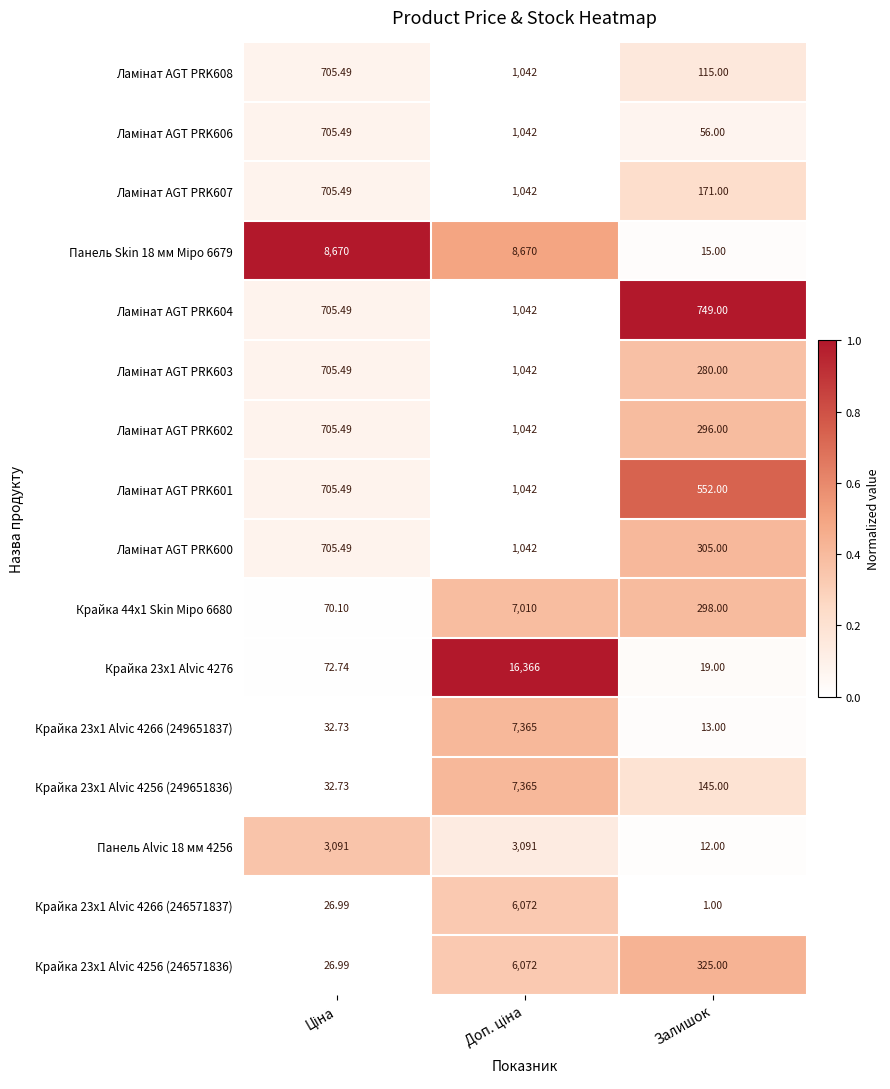

Which category has the lowest value across all series?

Залишок